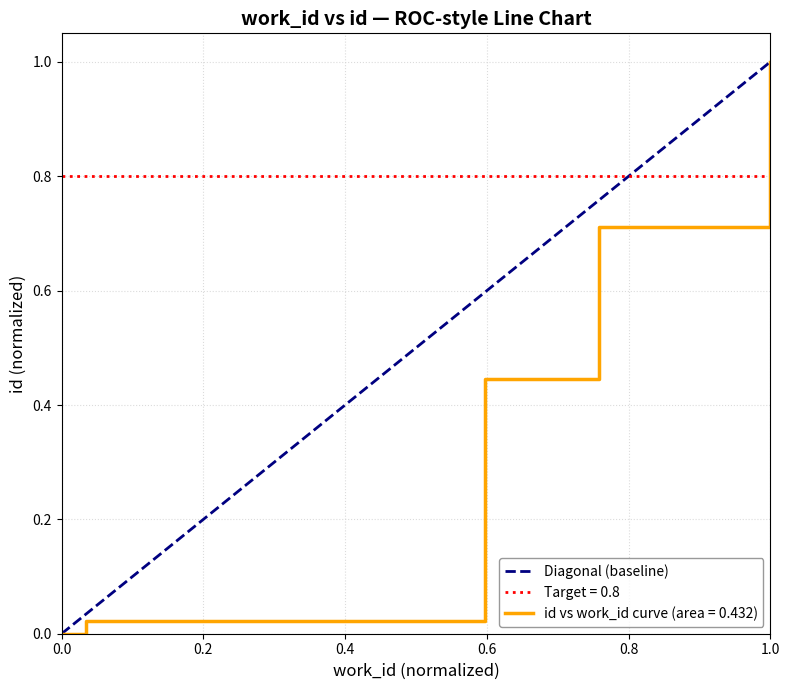

What is the greatest value displayed?

1